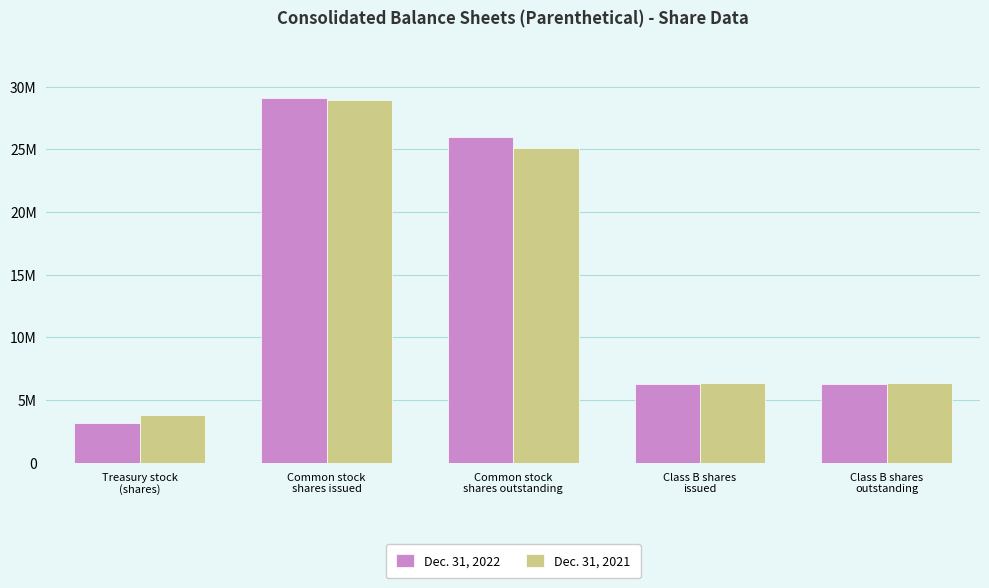

What is the sum of all Dec. 31, 2022 values?

70872708